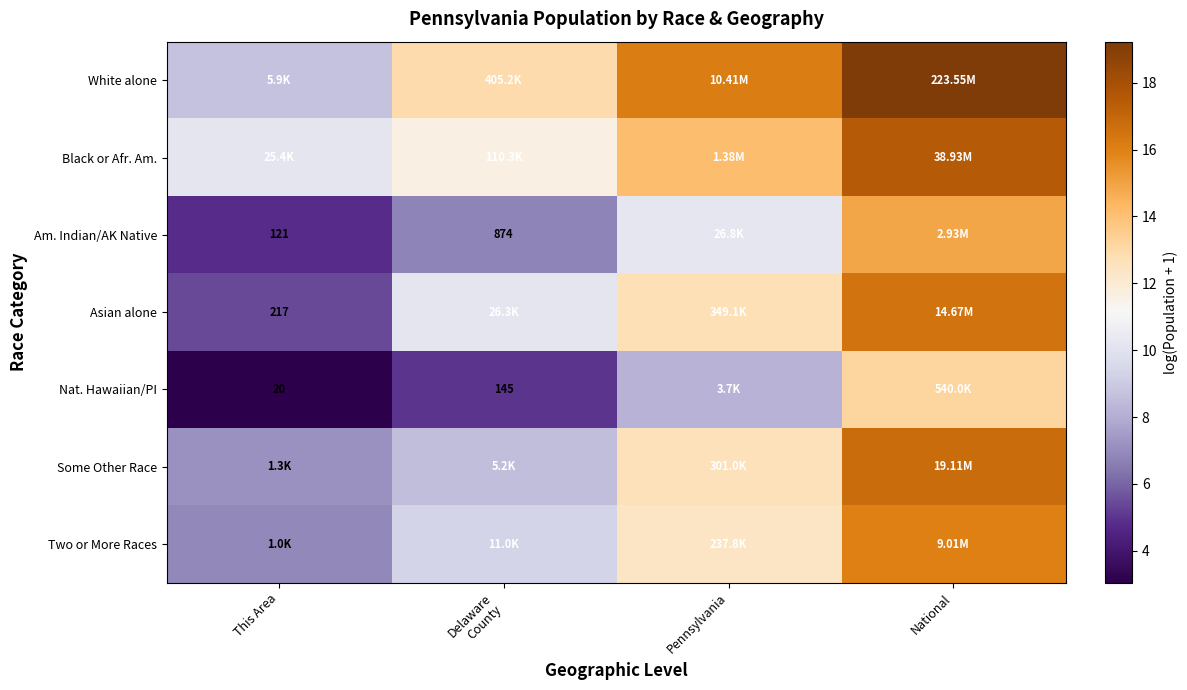

Rank the series by their maximum value, from highest to lowest.

White alone, Black or Afr. Am., Some Other Race, Asian alone, Two or More Races, Am. Indian/AK Native, Nat. Hawaiian/PI